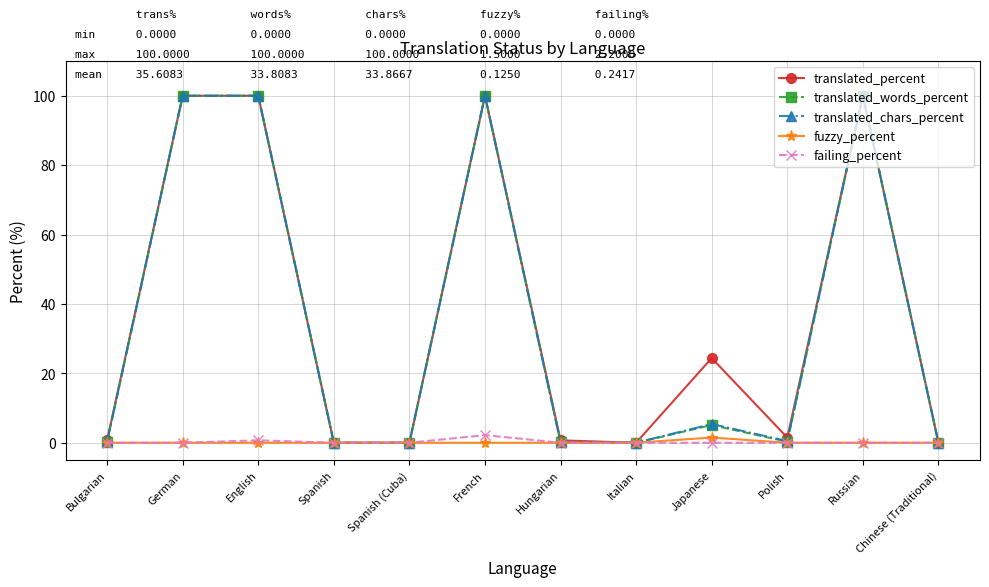

Is the value of translated_percent at French greater than the value of fuzzy_percent at Polish?

Yes